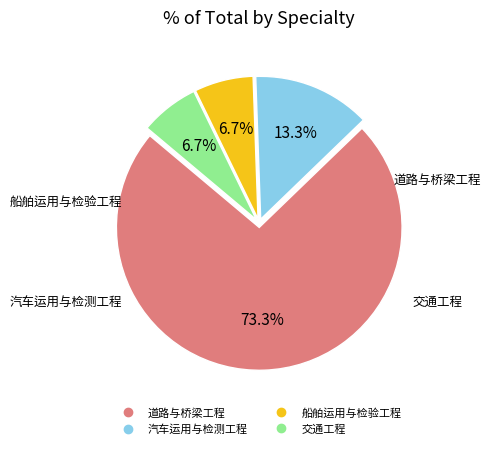

Which category accounts for the majority?

道路与桥梁工程